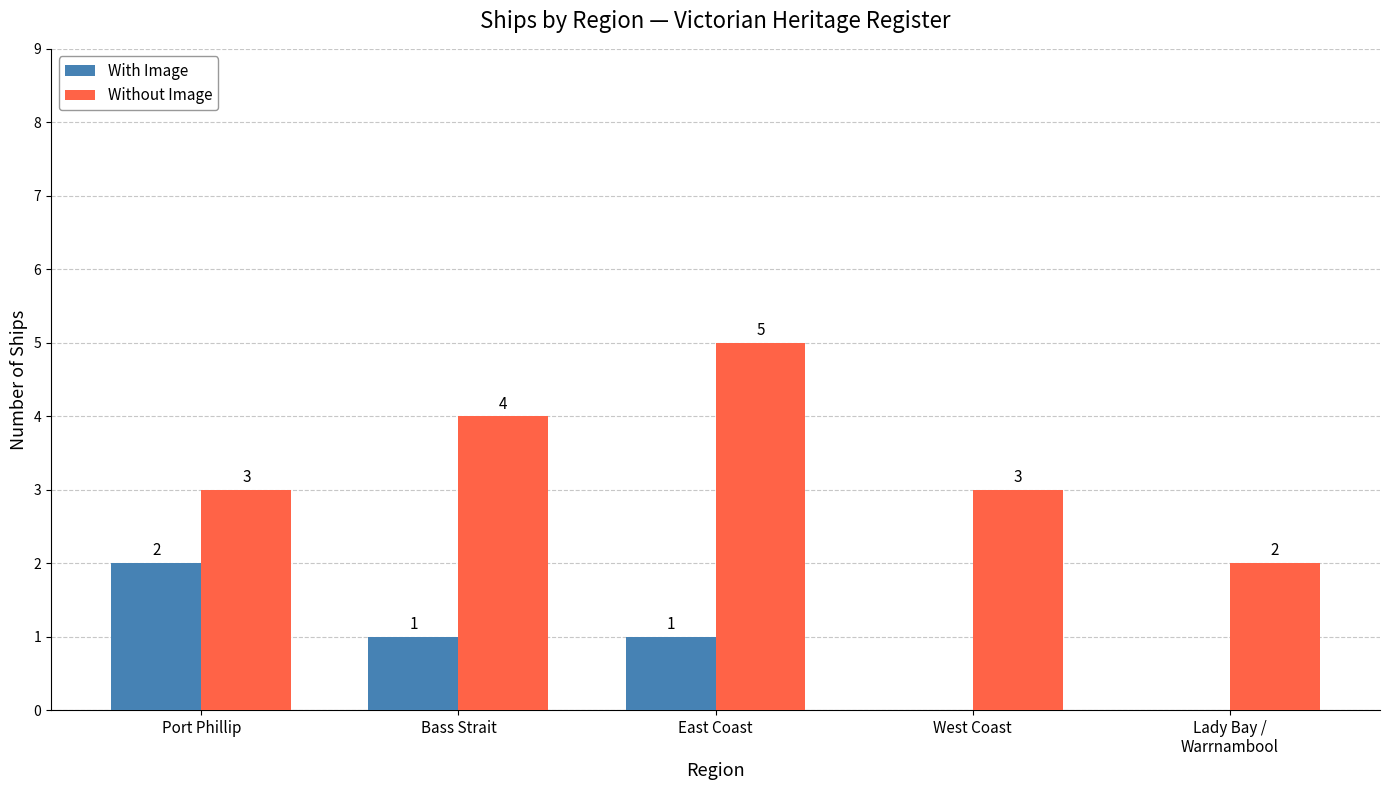

How many values in With Image are above zero?

3